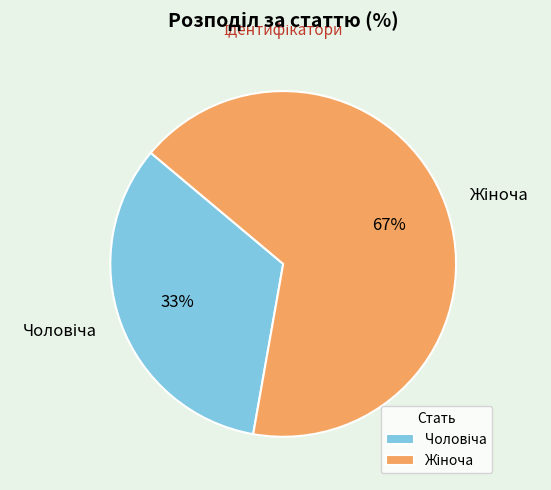

To the nearest percent, what is the average slice percentage?

50%